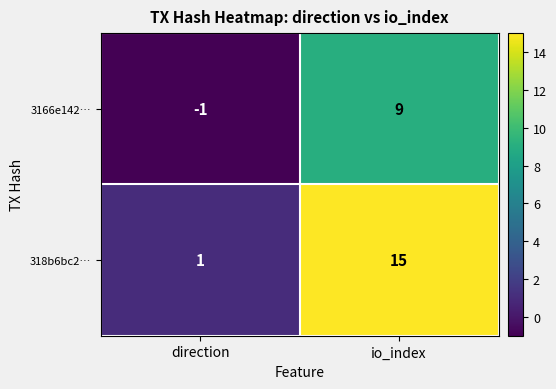

List the series in order of their peak value, highest first.

318b6bc2…, 3166e142…